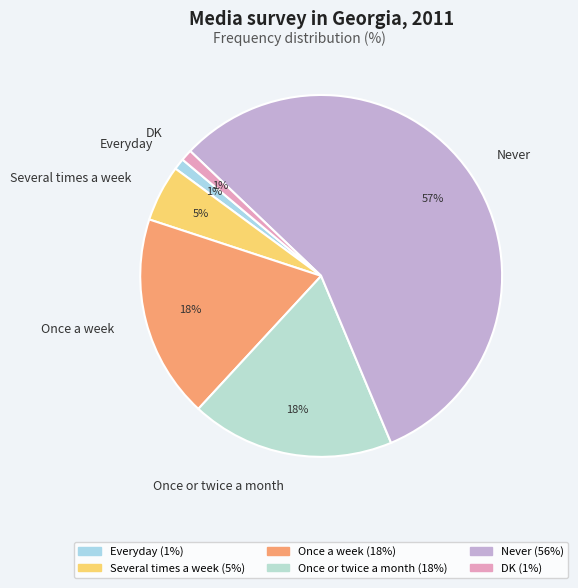

The Everyday slice represents 11% of the pie. True or false?

False